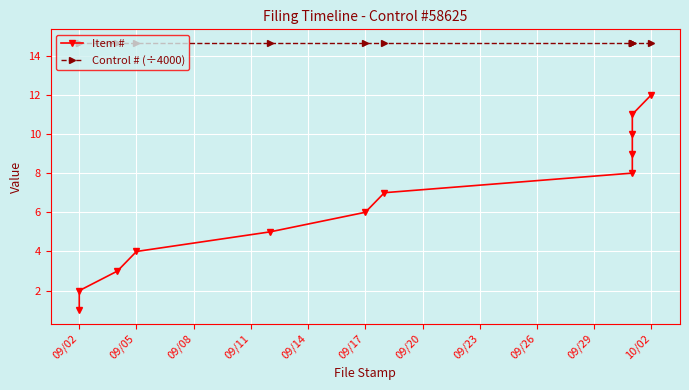

What is the maximum value for Item #?

12.0